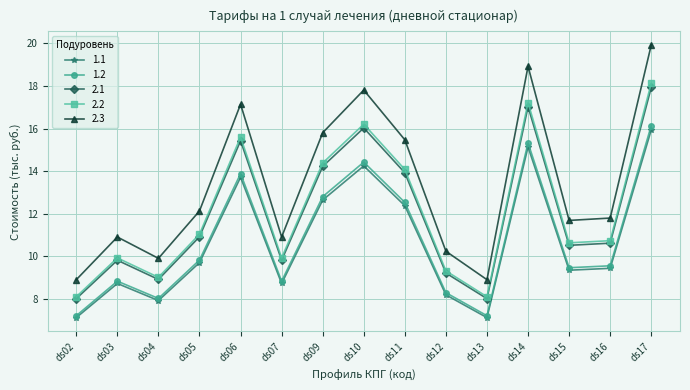

How many lines are shown in the chart?

5